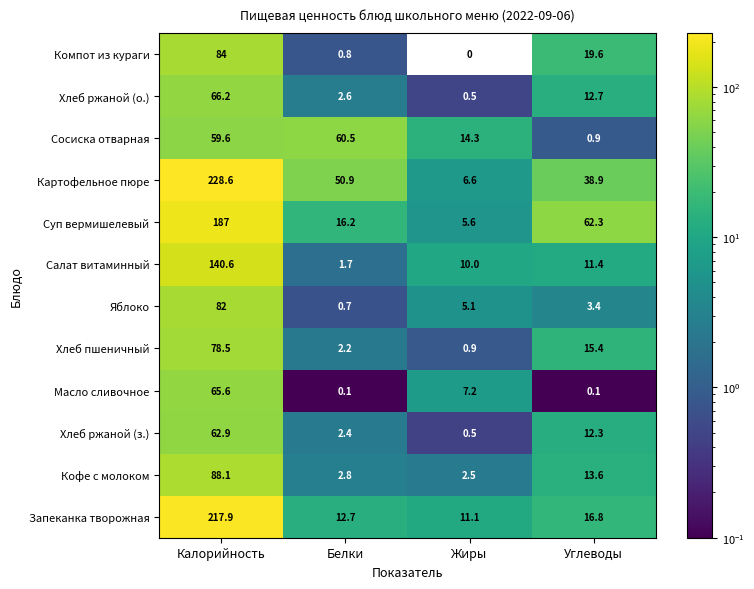

At which label is Сосиска отварная closest to 30?

Жиры